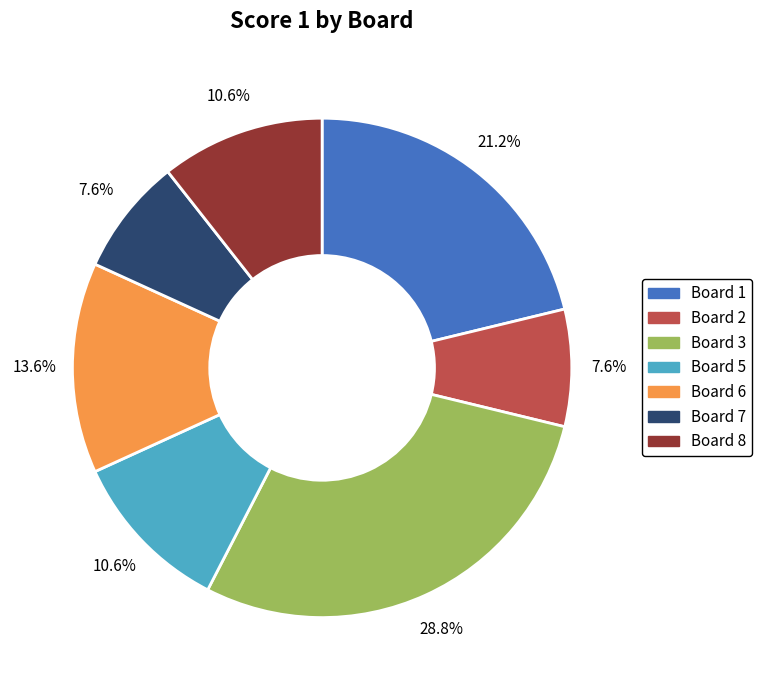

Combined, do Board 6 and Board 1 account for over 50%?

No